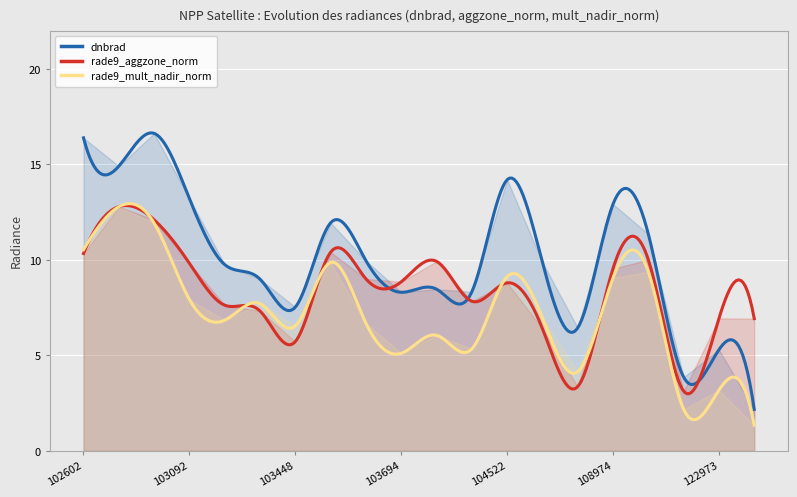

Reading left to right, extract all data points from this chart.

dnbrad: 16.4	14.9	16.6	13.2	9.7	9.0	7.5	11.9	10.0	8.3	8.5	8.3	14.2	9.9	6.4	12.9	11.3	3.9	5.3	2.2
rade9_aggzone_norm: 10.3	12.8	12.1	9.8	7.6	7.3	5.7	10.4	9.0	8.8	9.9	7.8	8.8	6.4	3.4	9.5	10.0	3.1	6.9	6.9
rade9_mult_nadir_norm: 10.5	12.8	11.9	7.9	6.8	7.7	6.5	9.9	6.7	5.1	6.0	5.3	9.1	7.0	4.1	9.1	9.4	2.2	3.2	1.3